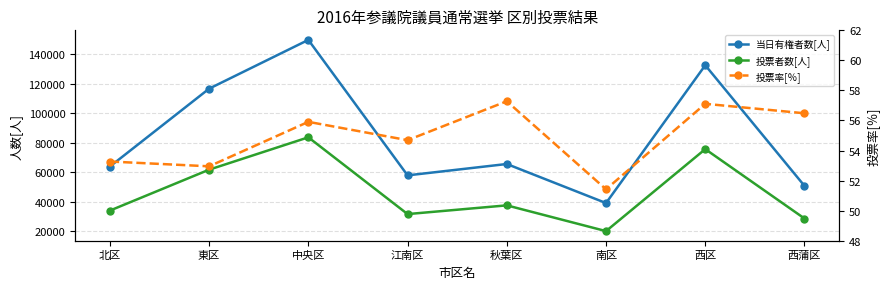

True or false: 投票者数[人] and 投票率[％] cross at least once.

False